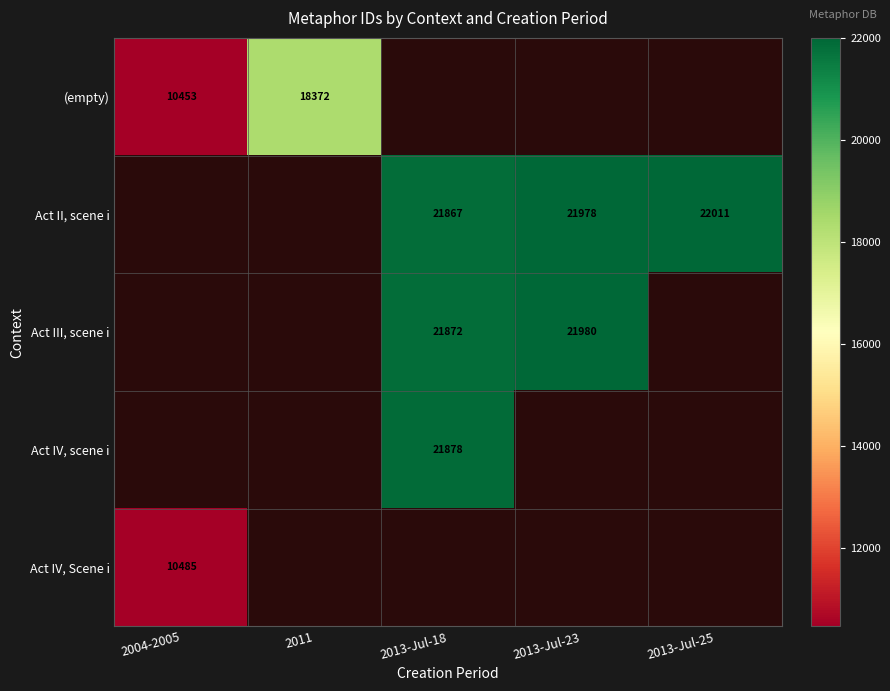

How many categories are shown in the chart?

5